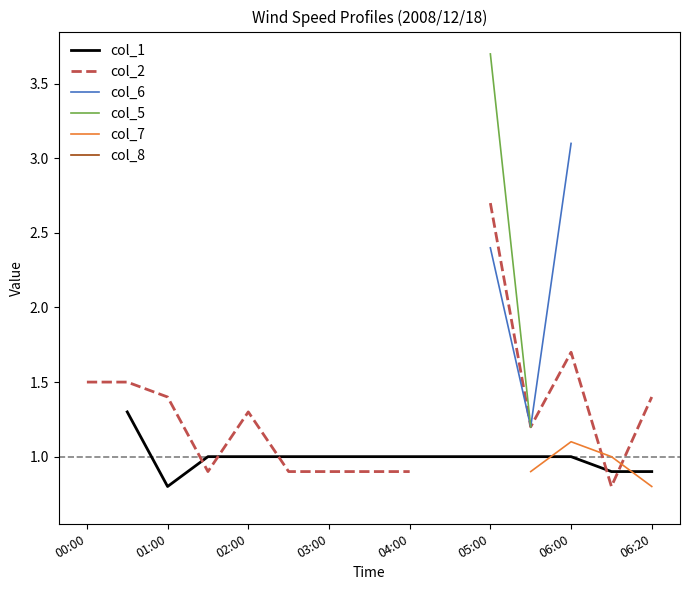

True or false: col_2 and col_8 intersect in this chart.

False